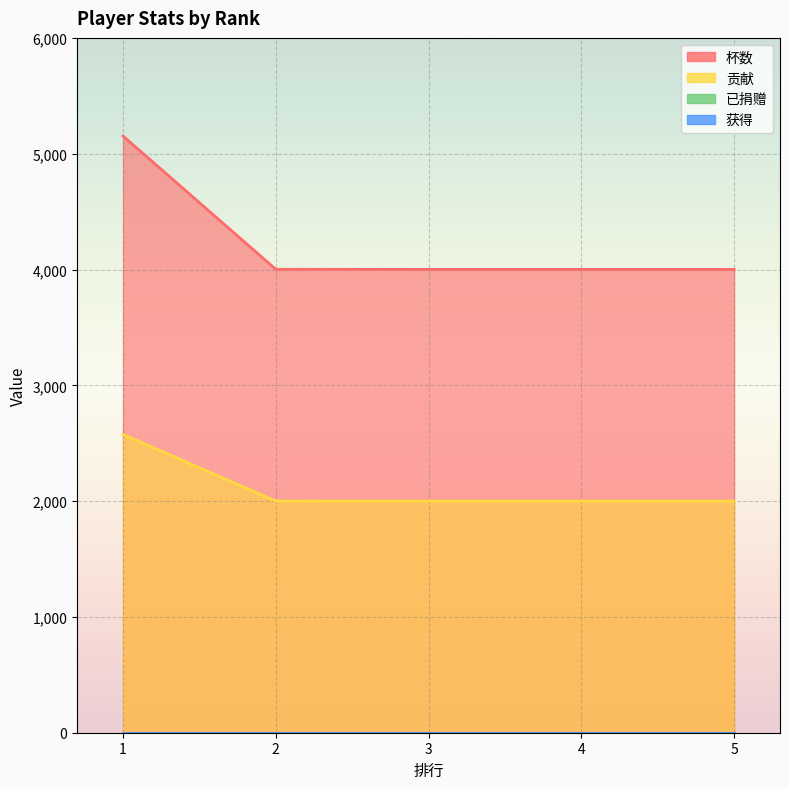

What is the sum of all 杯数 values?

21158